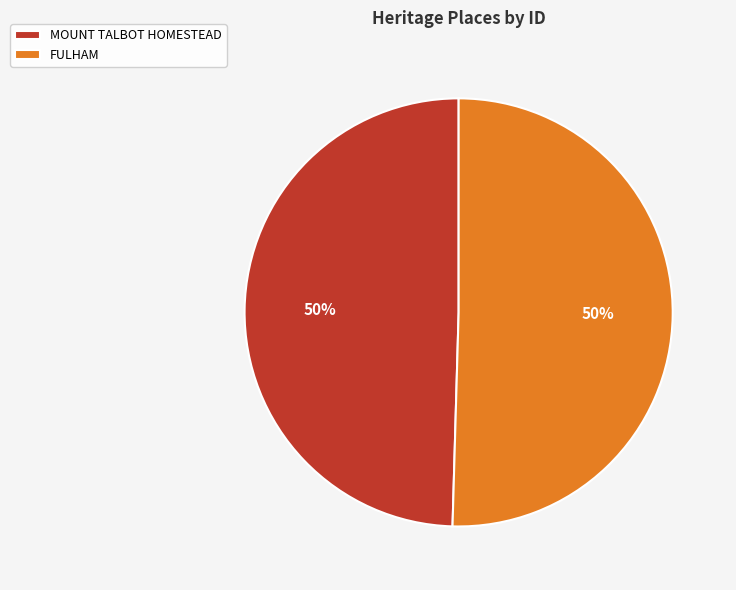

Is the sum of MOUNT TALBOT HOMESTEAD and FULHAM greater than half?

Yes